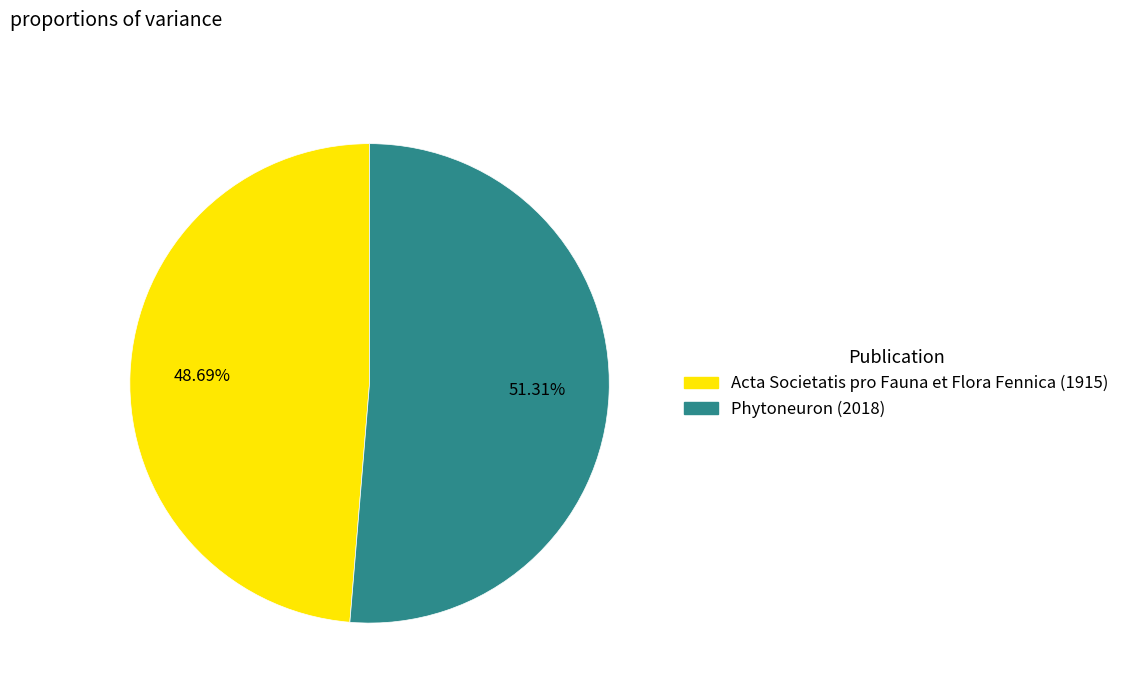

The Phytoneuron (2018) slice represents 51% of the pie. True or false?

True